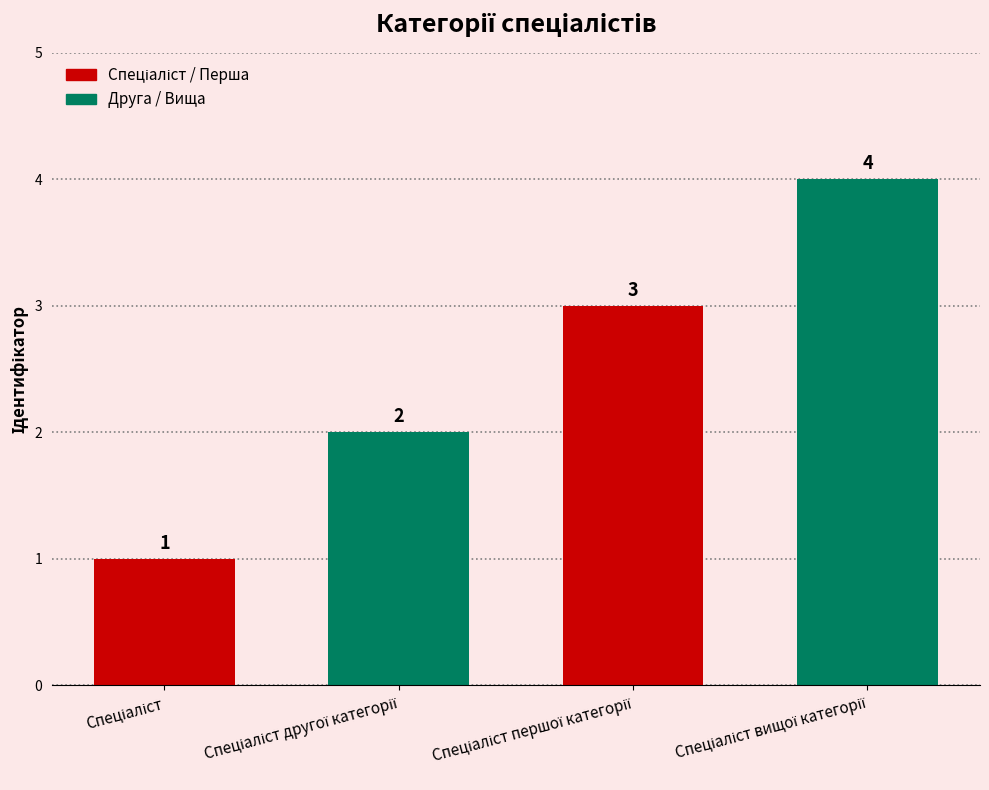

What is the value of the 3rd bar from the left?

3